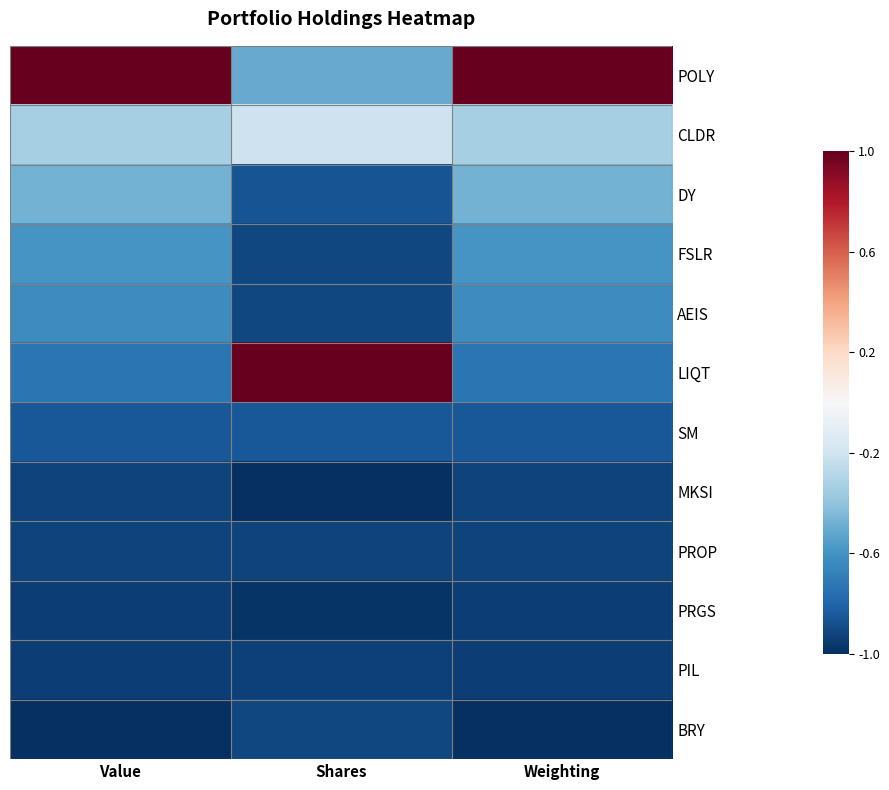

What is the difference between the highest and lowest values at Value?

2.0